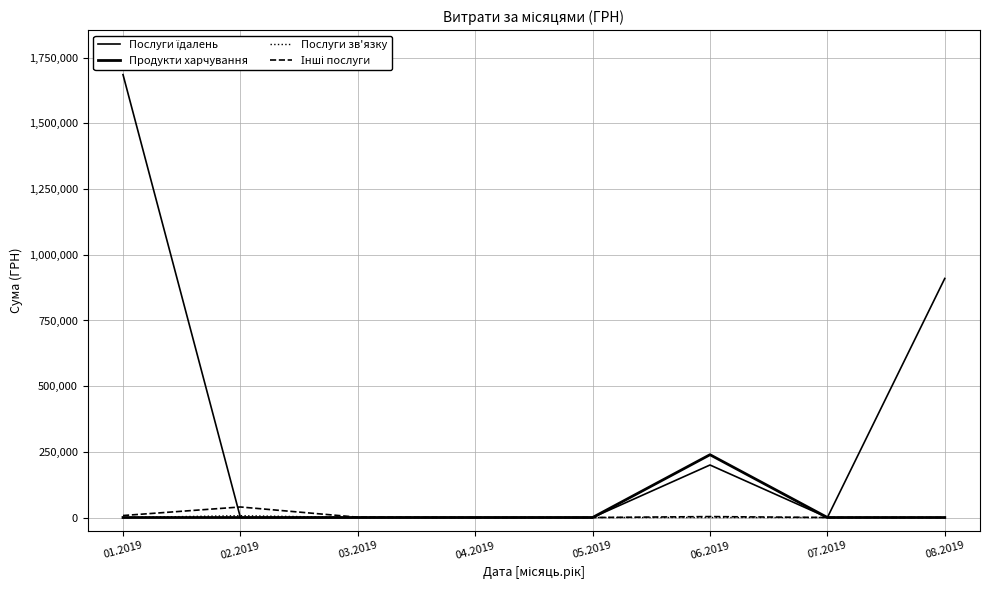

Reading left to right, list all the values displayed in this chart.

Послуги їдалень: 01.2019=1685843.0	02.2019=0.0	03.2019=0.0	04.2019=0.0	05.2019=0.0	06.2019=199887.6	07.2019=0.0	08.2019=910020.3
Продукти харчування: 01.2019=0.0	02.2019=0.0	03.2019=0.0	04.2019=0.0	05.2019=0.0	06.2019=239056.0	07.2019=0.0	08.2019=0.0
Послуги зв'язку: 01.2019=0.0	02.2019=6920.0	03.2019=0.0	04.2019=0.0	05.2019=0.0	06.2019=0.0	07.2019=0.0	08.2019=0.0
Інші послуги: 01.2019=7518.0	02.2019=40067.1	03.2019=1168.8	04.2019=0.0	05.2019=0.0	06.2019=3480.0	07.2019=136.6	08.2019=0.0